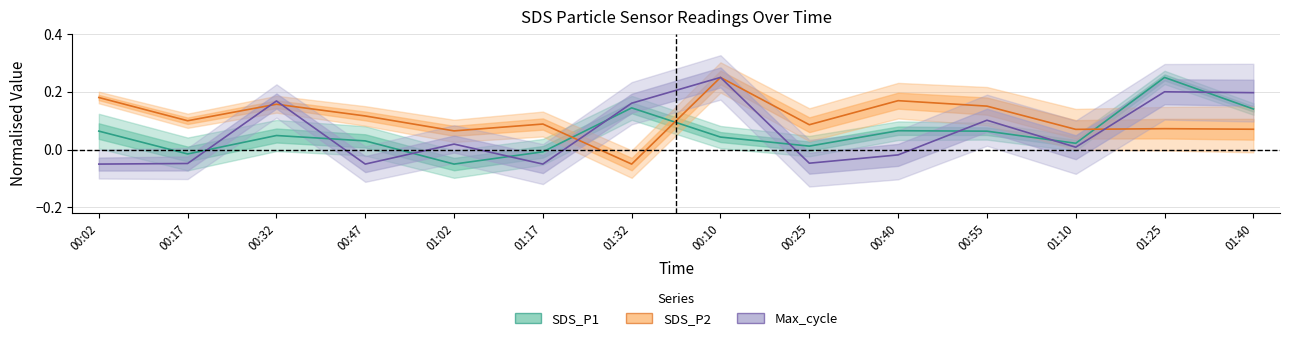

In SDS_P2, how many points are higher than both neighbors (excluding endpoints)?

5